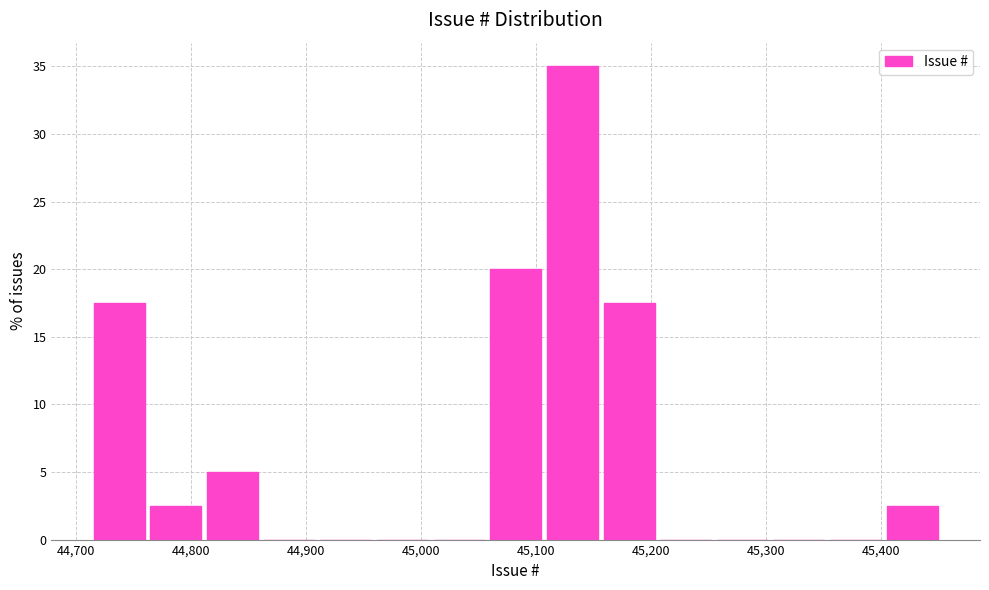

Over which range of the x-axis is the bar tallest?

45110 to 45160